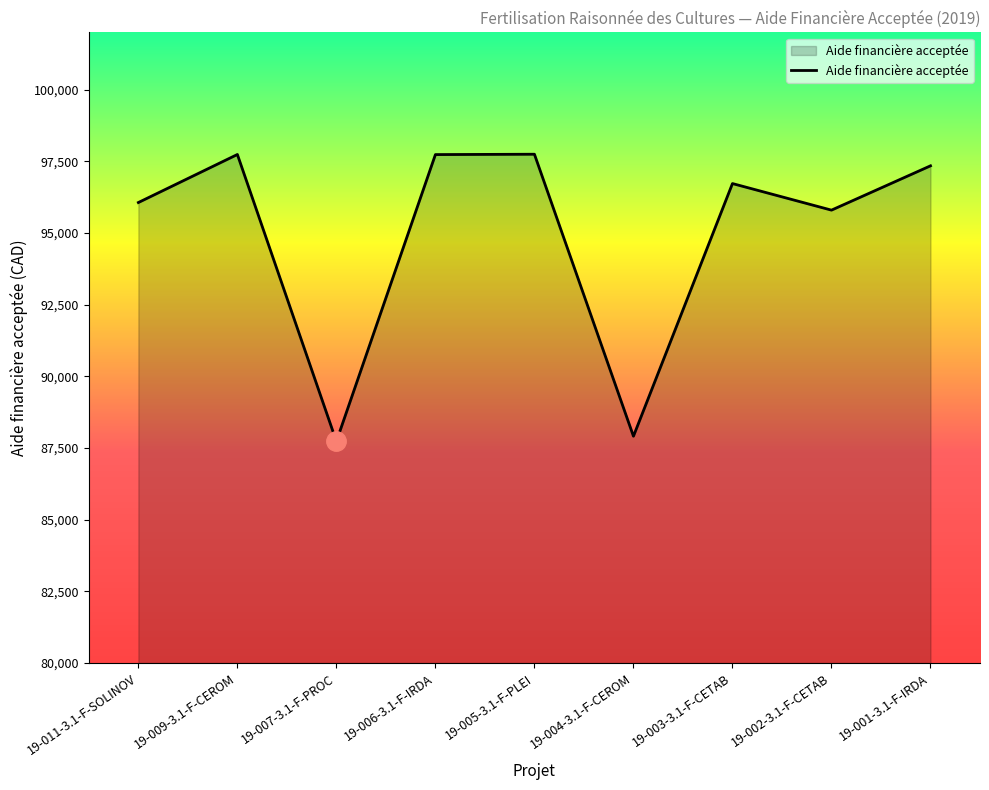

What is the difference between the values at 19-006-3.1-F-IRDA and 19-005-3.1-F-PLEI?

12.1